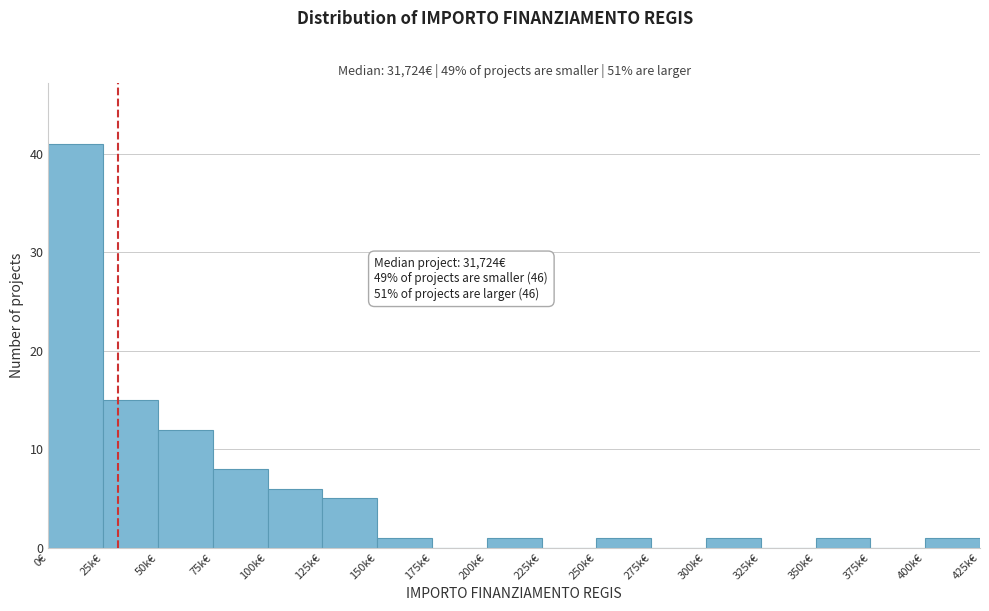

Reading right to left, extract all data points from this chart.

400k€=1	375k€=0	350k€=1	325k€=0	300k€=1	275k€=0	250k€=1	225k€=0	200k€=1	175k€=0	150k€=1	125k€=5	100k€=6	75k€=8	50k€=12	25k€=15	0€=41